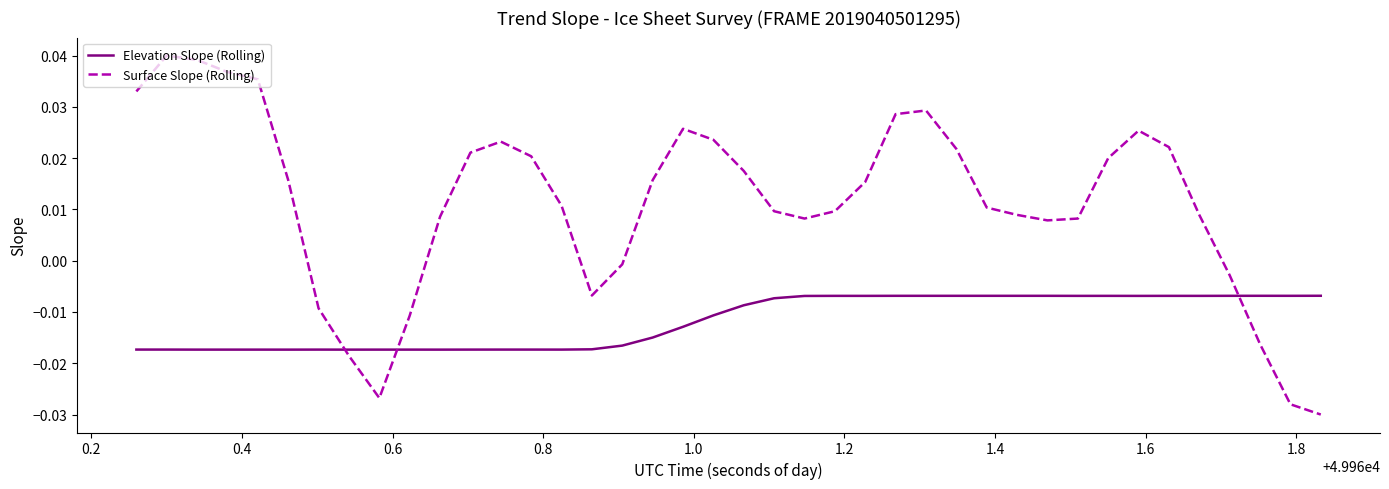

Rank the series by their maximum value, from highest to lowest.

Surface Slope (Rolling), Elevation Slope (Rolling)